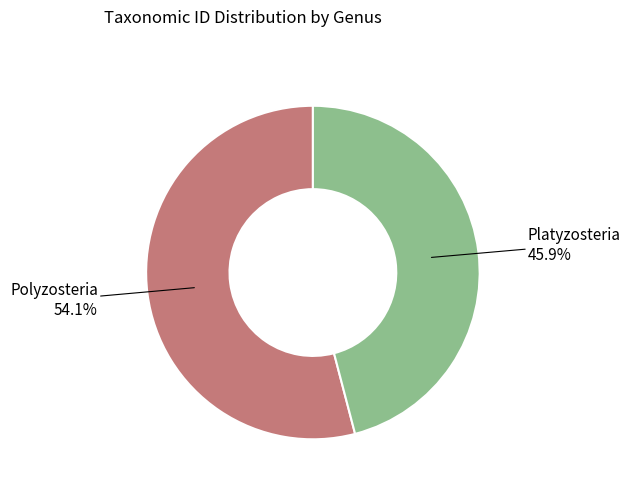

Which category has the biggest portion of the pie?

Polyzosteria